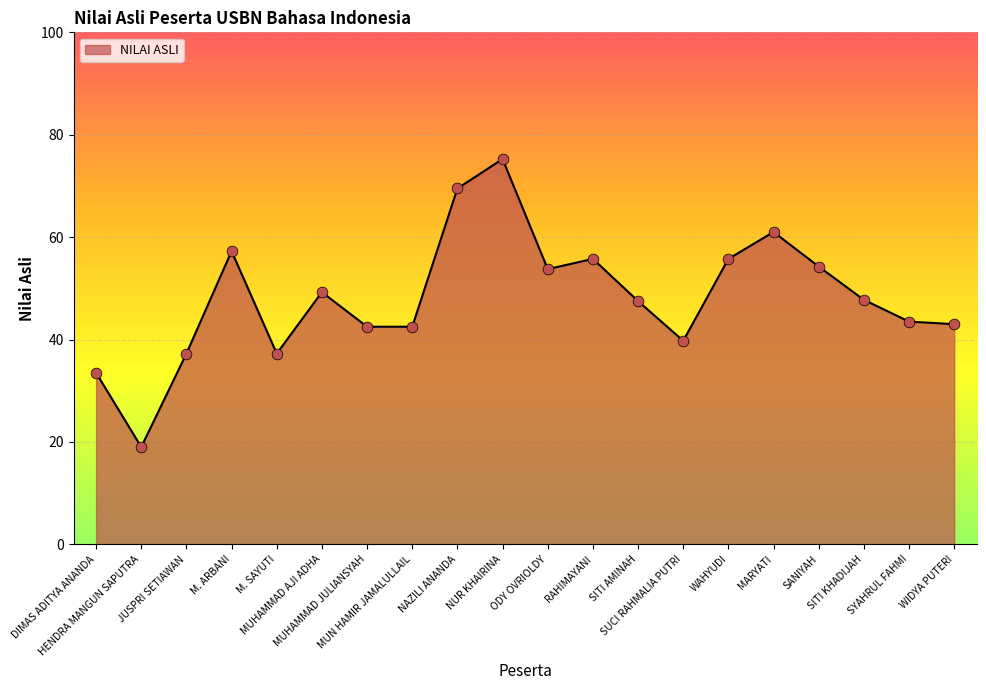

What is the smallest value displayed?

19.0